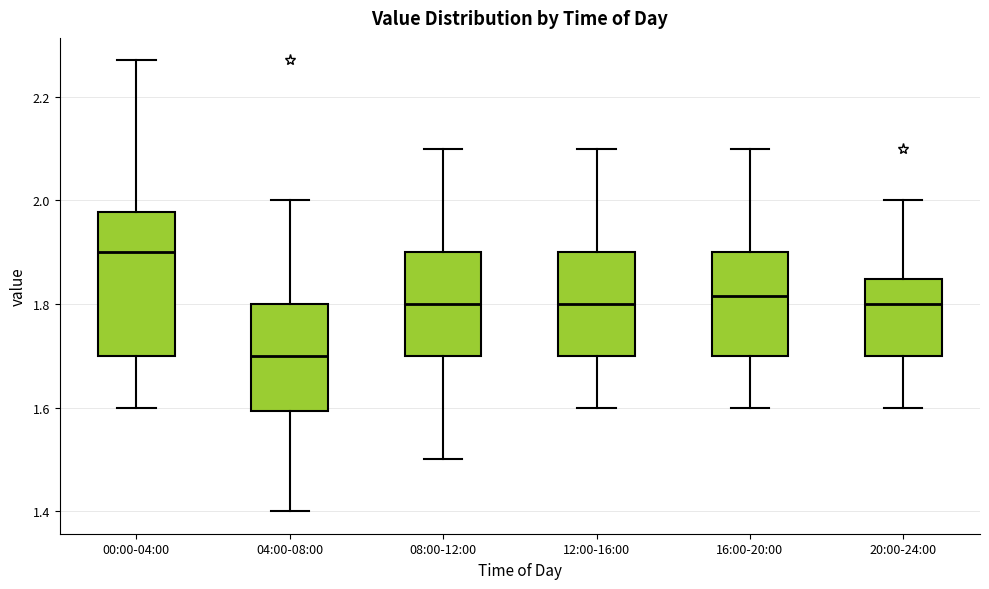

Which box is the tallest, from its lower edge to its upper edge?

00:00-04:00